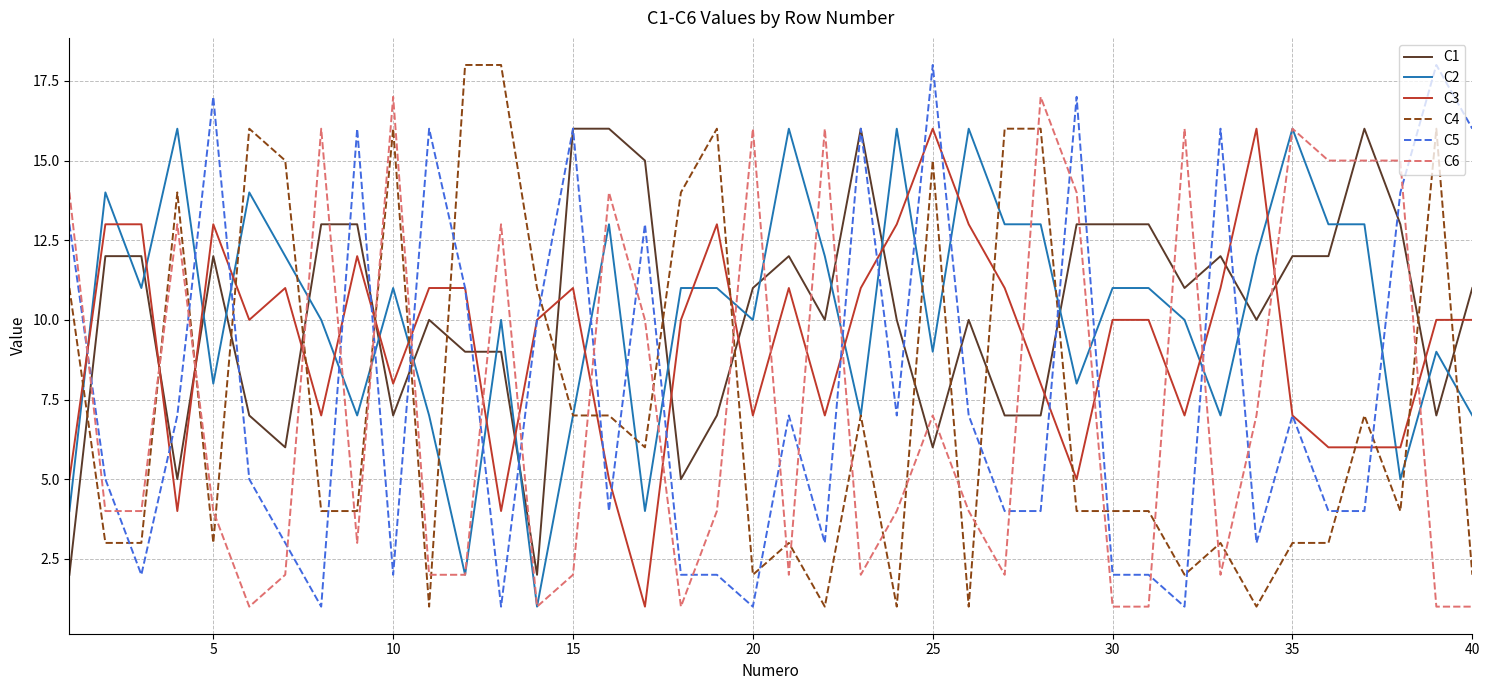

True or false: C3 and C2 intersect in this chart.

True